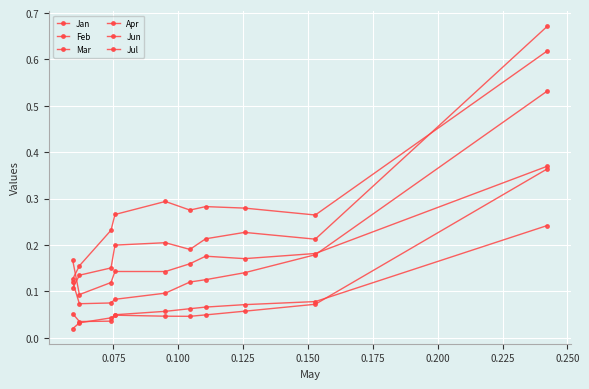

Is this an area chart (filled region under the line)?

No